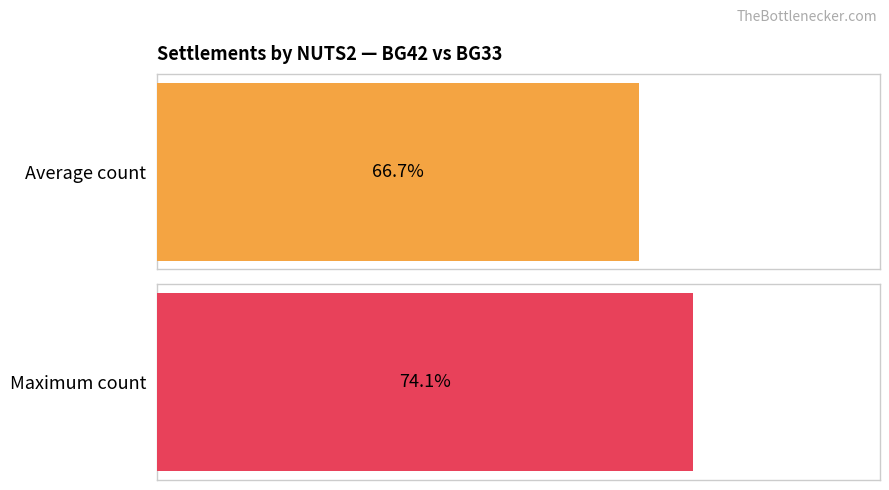

How many data points in обл. Бургас are above 22?

2